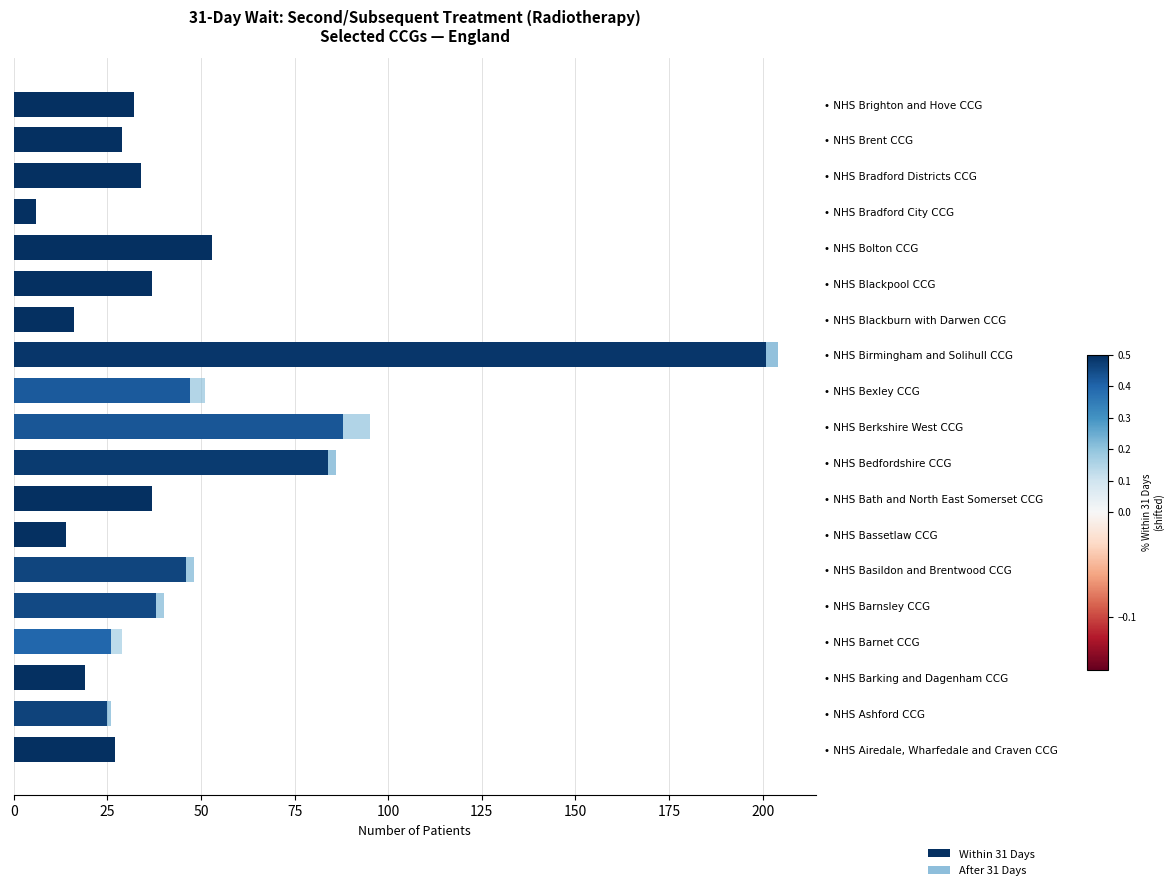

At which category is the sum across all series the highest?

• NHS Birmingham and Solihull CCG